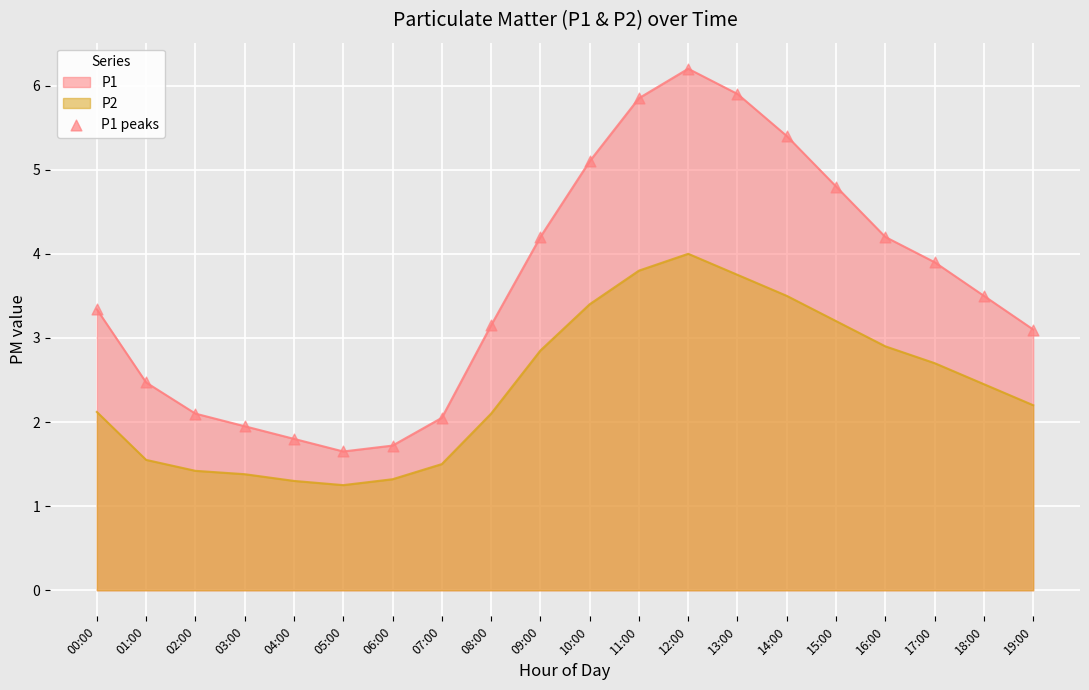

Which has a higher value, 14:00 or 16:00?

14:00